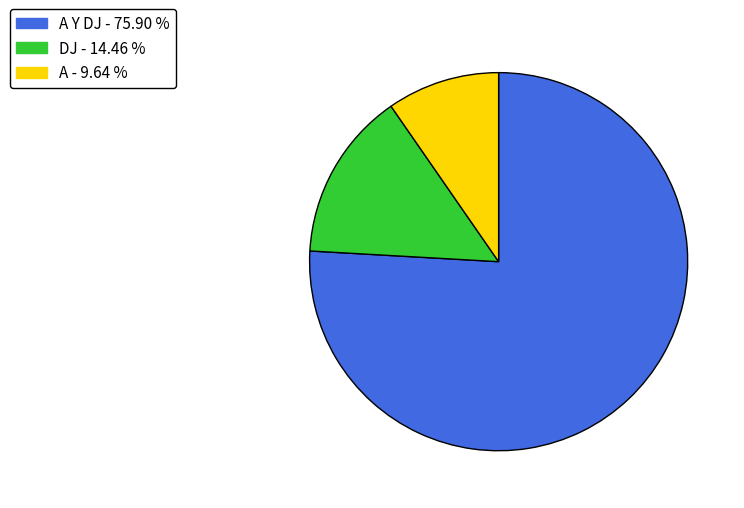

Is there any slice that represents more than half of the pie?

Yes